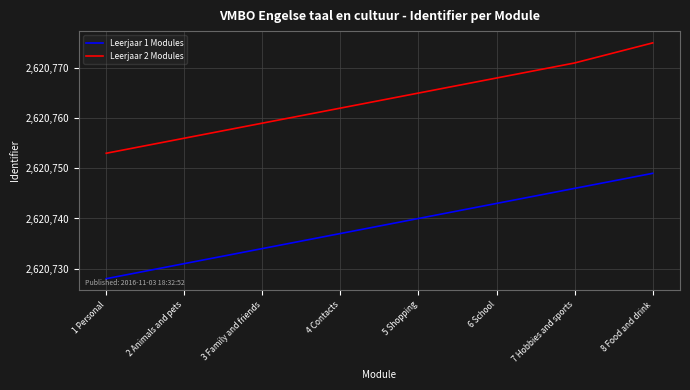

At how many categories does at least one series exceed 2620757?

6